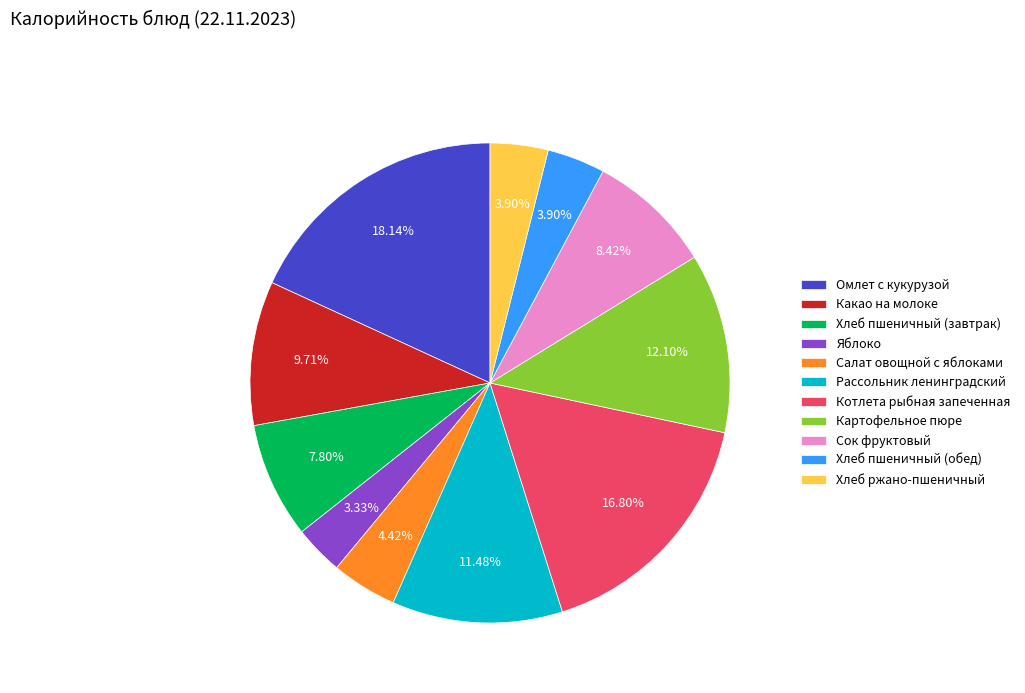

Does Салат овощной с яблоками account for over 50% of the chart?

No